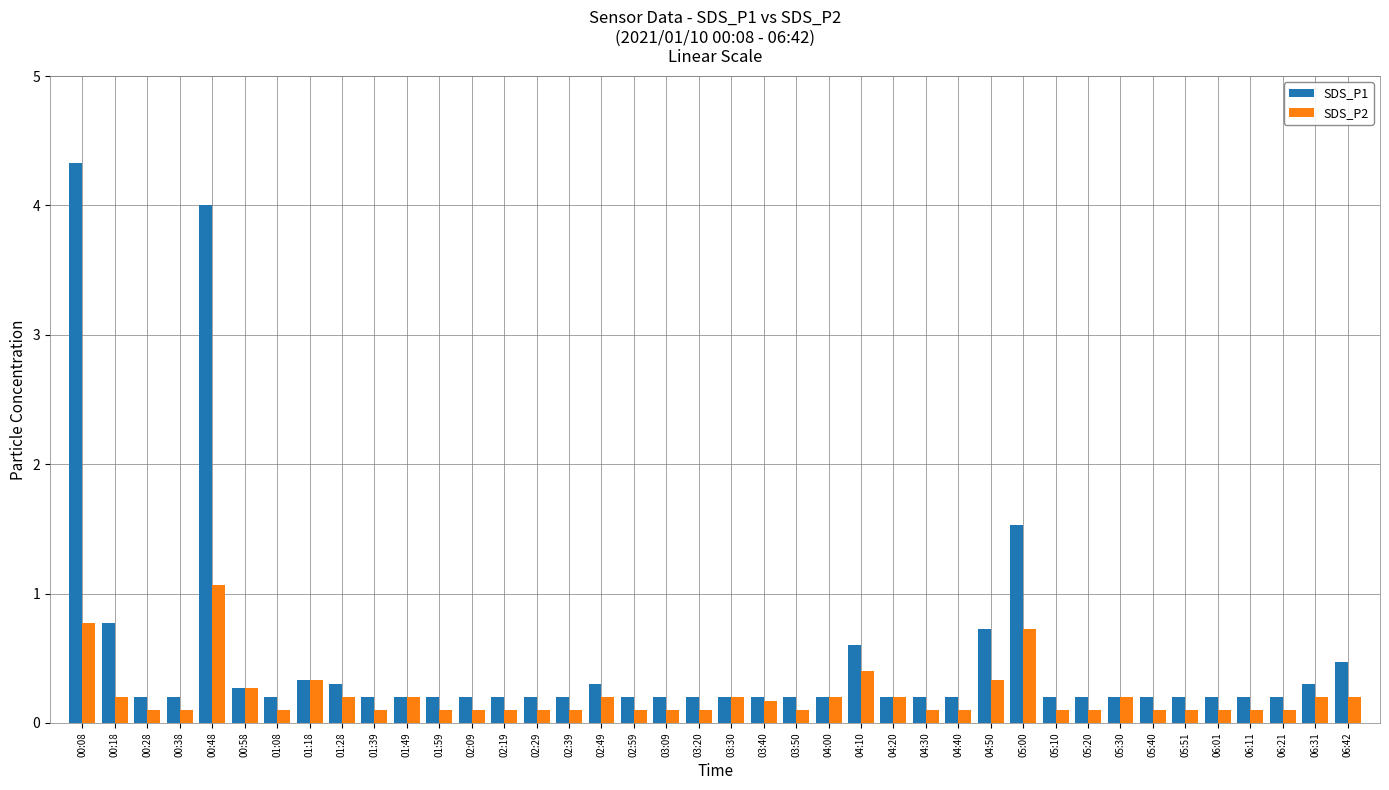

Reading left to right, transcribe all the data shown in this chart.

SDS_P1: 4.3	0.8	0.2	0.2	4.0	0.3	0.2	0.3	0.3	0.2	0.2	0.2	0.2	0.2	0.2	0.2	0.3	0.2	0.2	0.2	0.2	0.2	0.2	0.2	0.6	0.2	0.2	0.2	0.7	1.5	0.2	0.2	0.2	0.2	0.2	0.2	0.2	0.2	0.3	0.5
SDS_P2: 0.8	0.2	0.1	0.1	1.1	0.3	0.1	0.3	0.2	0.1	0.2	0.1	0.1	0.1	0.1	0.1	0.2	0.1	0.1	0.1	0.2	0.2	0.1	0.2	0.4	0.2	0.1	0.1	0.3	0.7	0.1	0.1	0.2	0.1	0.1	0.1	0.1	0.1	0.2	0.2